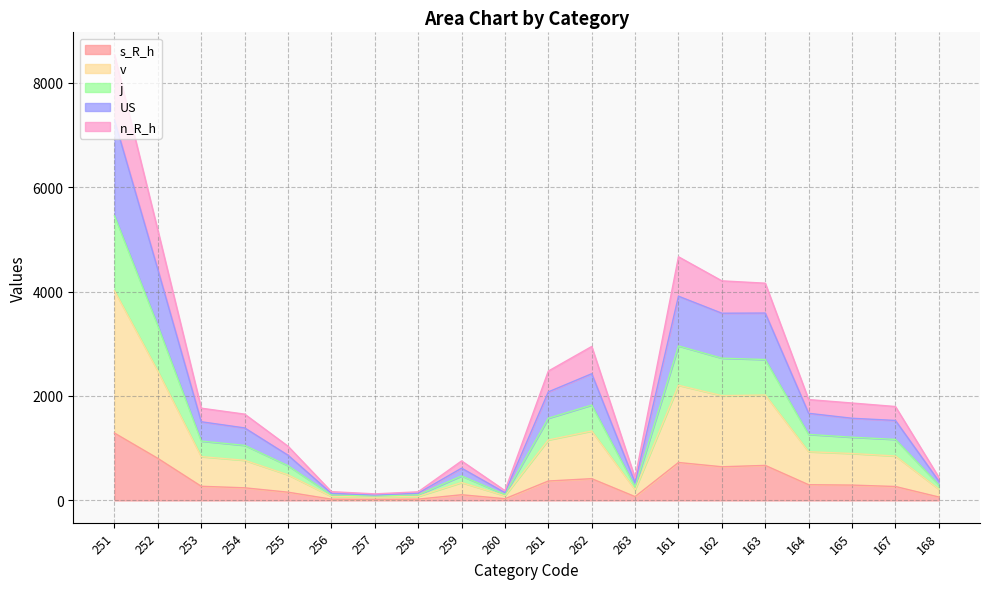

Where is US nearest to the value 3693?

163